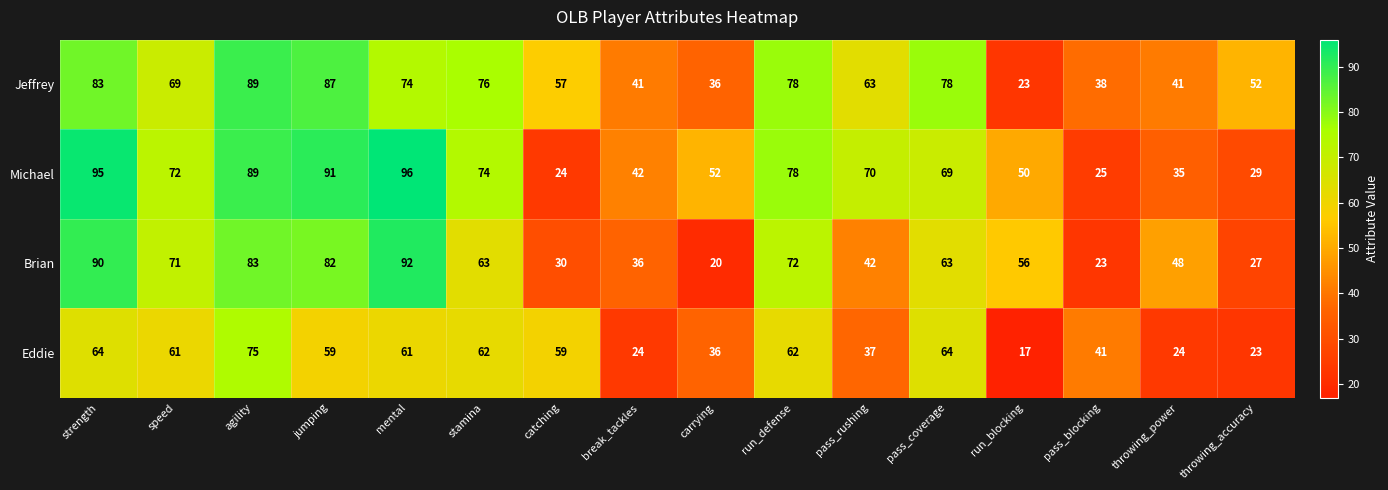

How many series are shown in this chart?

4